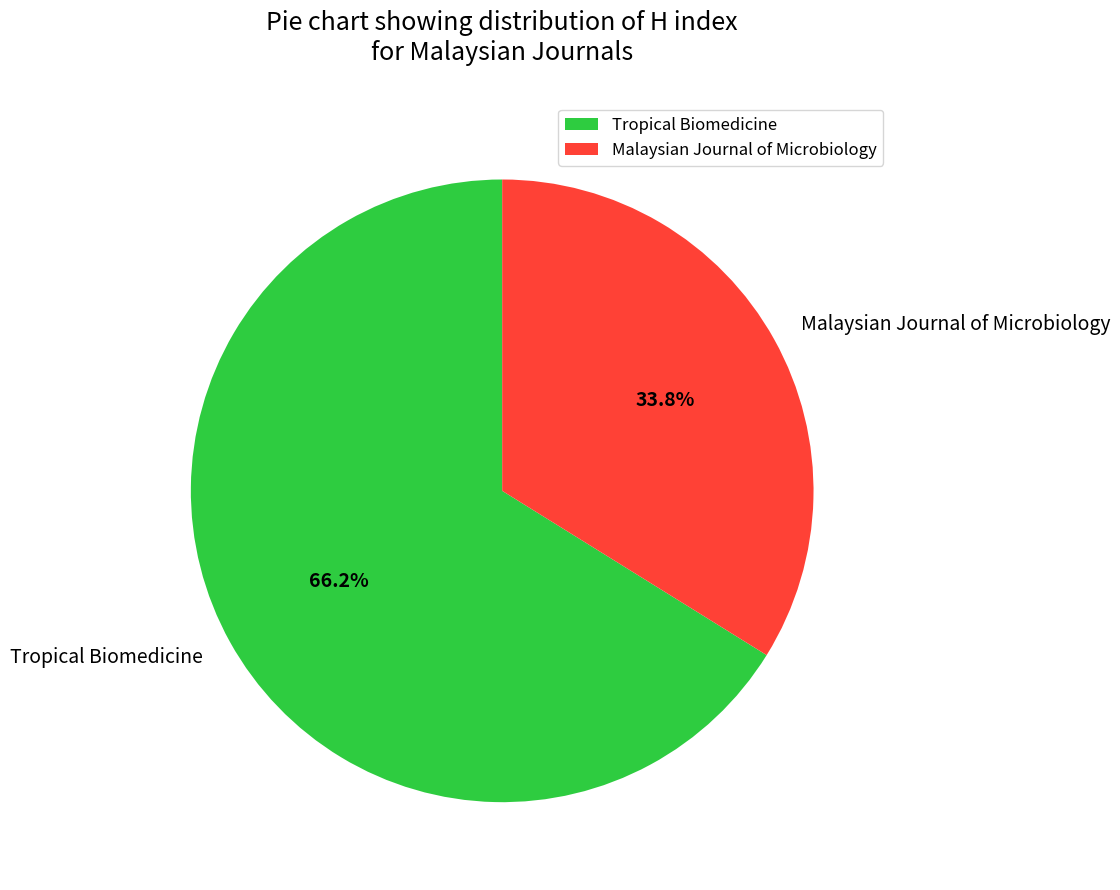

Approximately how many times larger is the value at Tropical Biomedicine compared to Malaysian Journal of Microbiology?

2.0